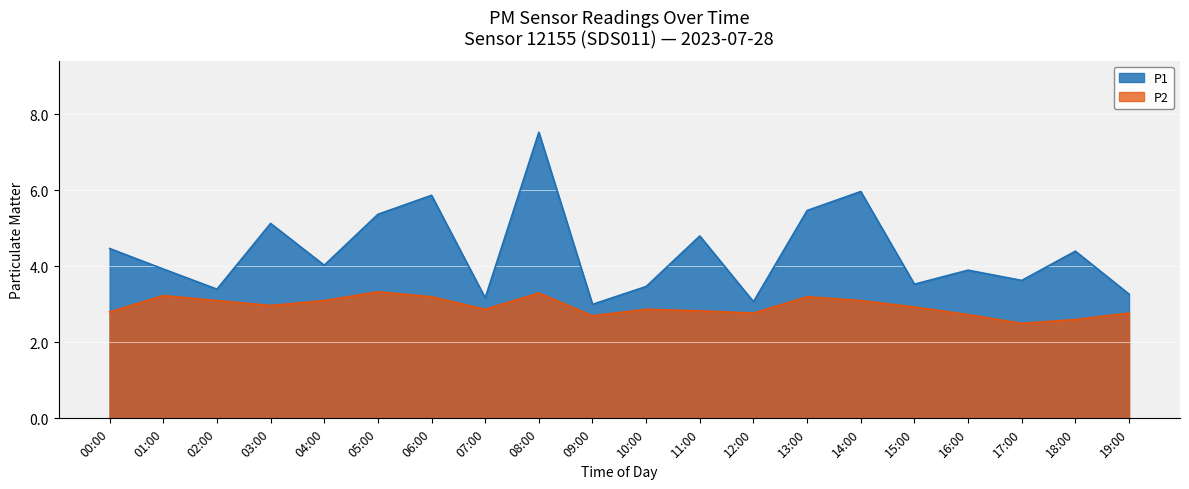

What is the label of the 17th point from the left?

16:00